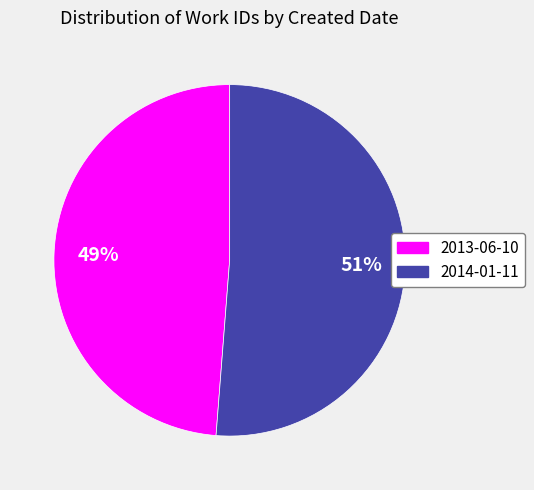

Count the number of slices in the pie.

2